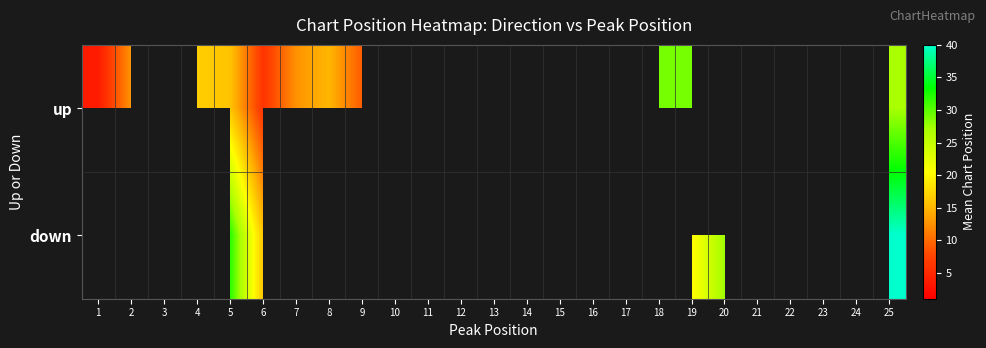

The value of up at 18 is 29.0. True or false?

True